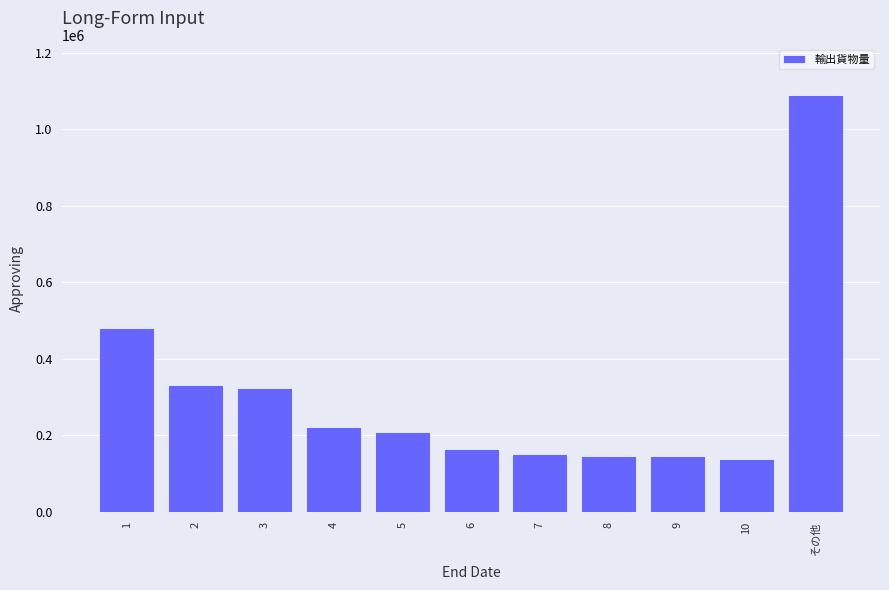

What is the average value?

309025